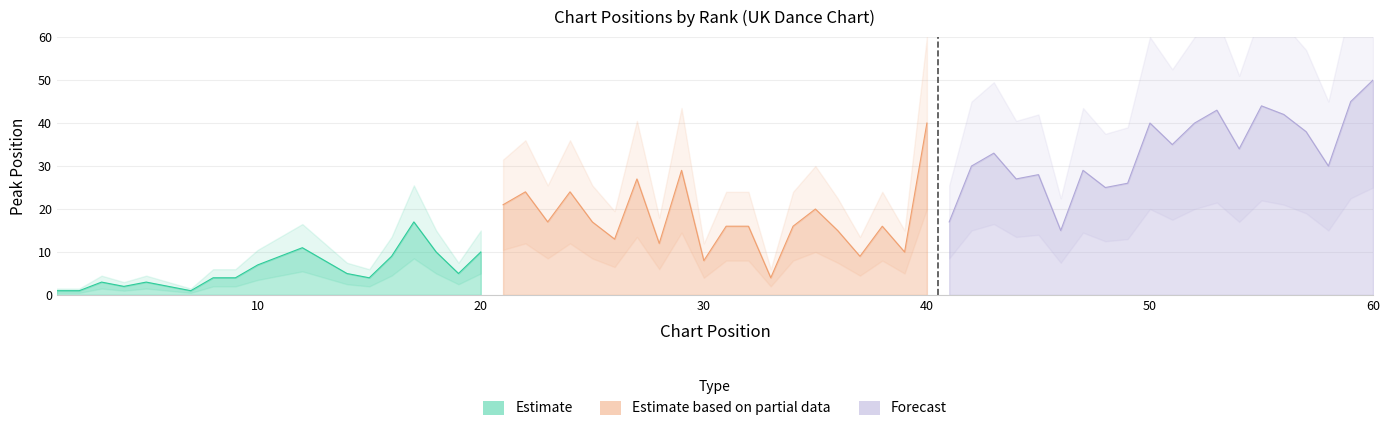

List the labels in order of value, smallest first.

1, 2, 7, 4, 6, 3, 5, 8, 9, 15, 14, 19, 10, 13, 11, 16, 18, 20, 12, 17